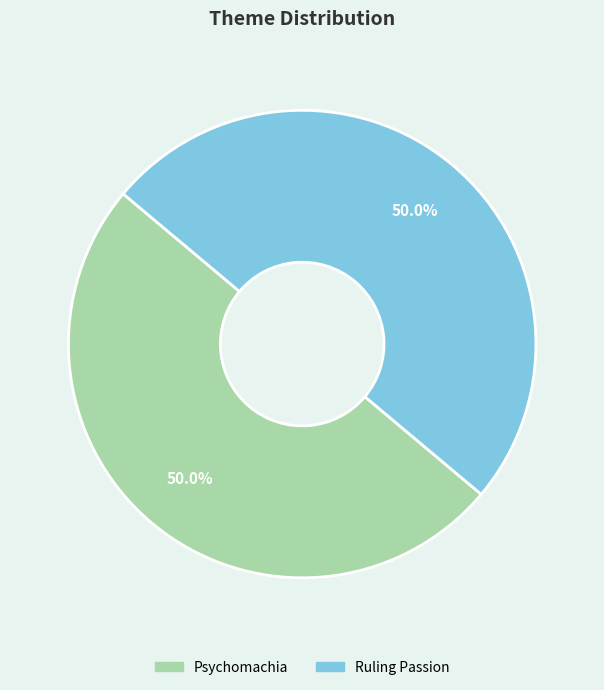

How many slices are in this pie chart?

2